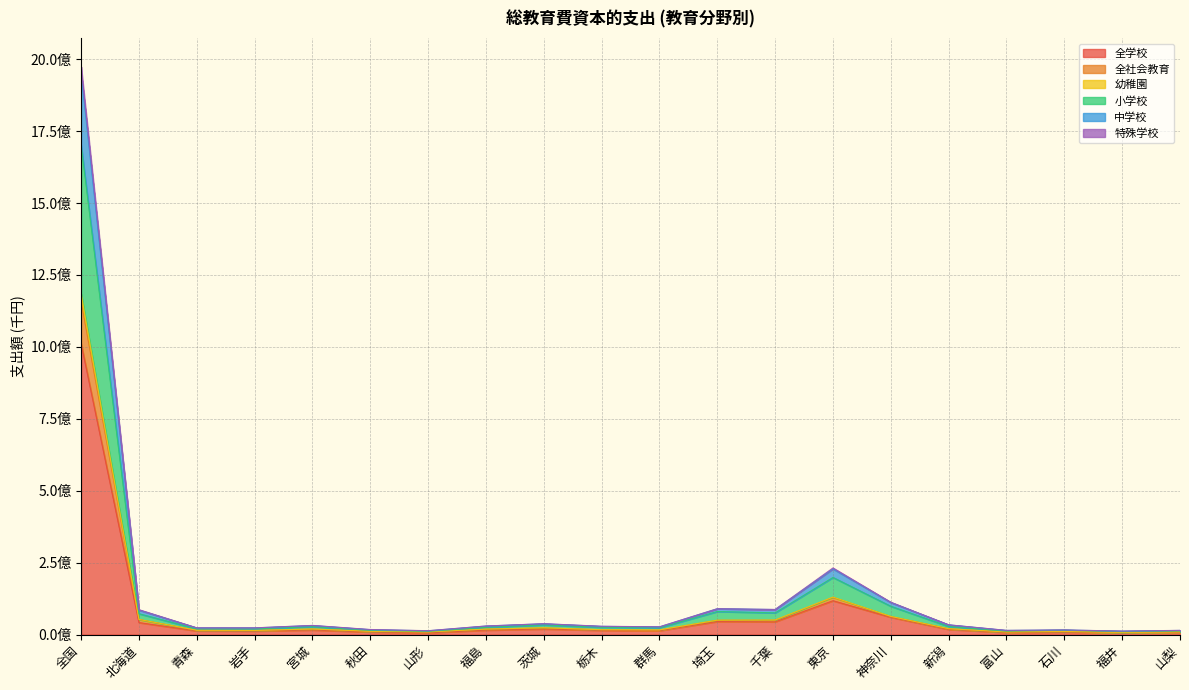

The 小学校 series shows 128701333 at 神奈川. True or false?

False